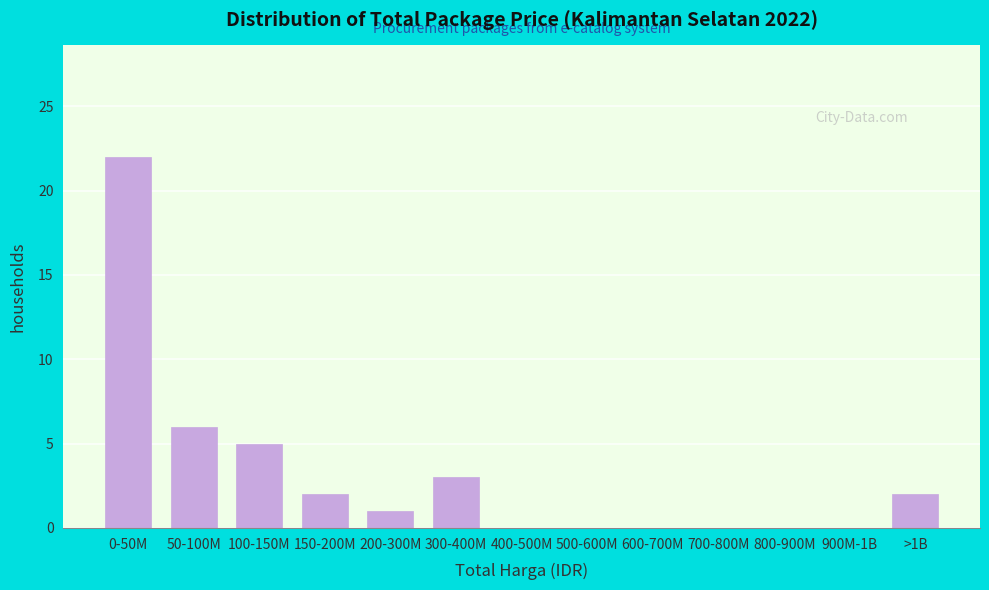

Reading left to right, extract all data points from this chart.

0-50M=22	50-100M=6	100-150M=5	150-200M=2	200-300M=1	300-400M=3	400-500M=0	500-600M=0	600-700M=0	700-800M=0	800-900M=0	900M-1B=0	>1B=2